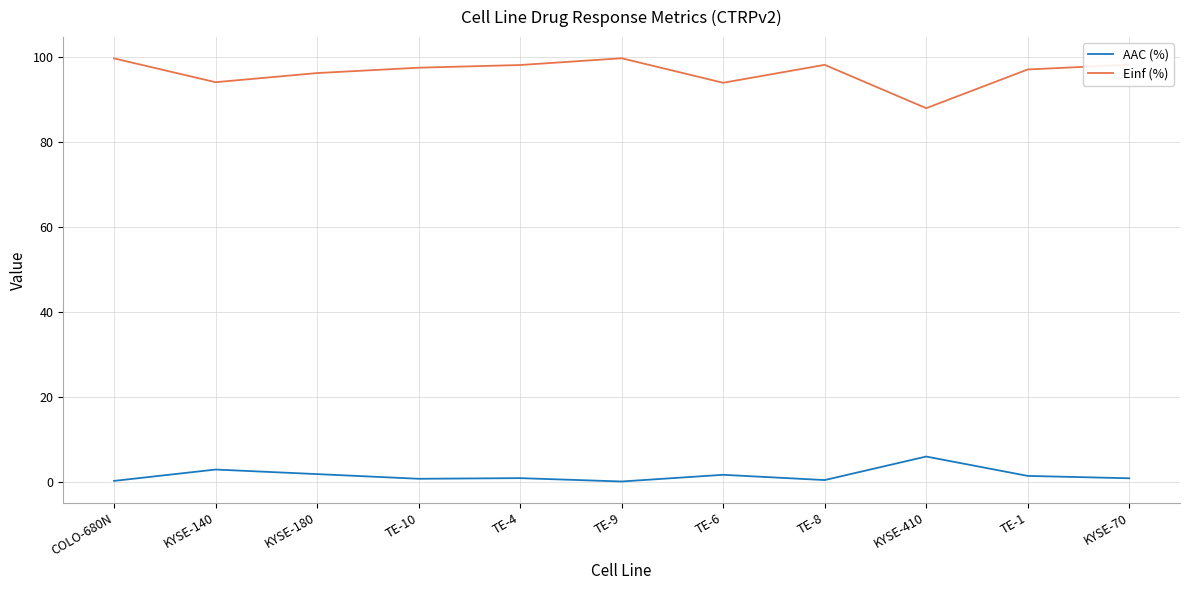

What is the highest value of the AAC (%) series?

6.0